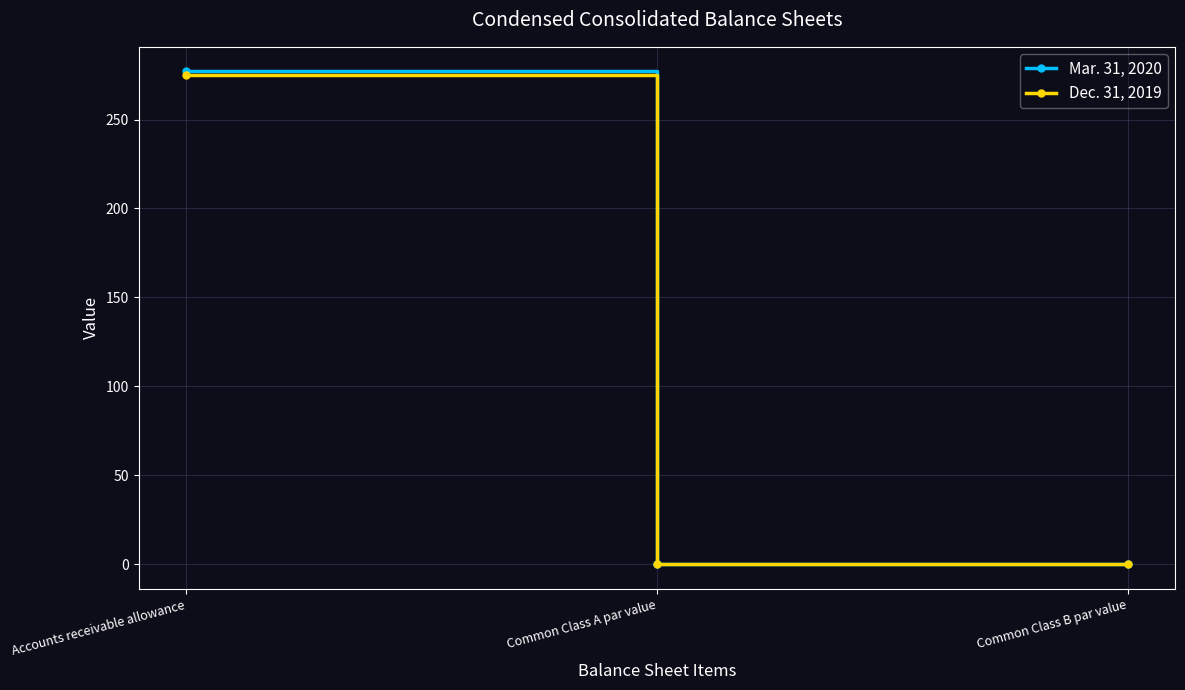

Is the value of Mar. 31, 2020 at Common Class B par value greater than the value of Dec. 31, 2019 at Accounts receivable allowance?

No